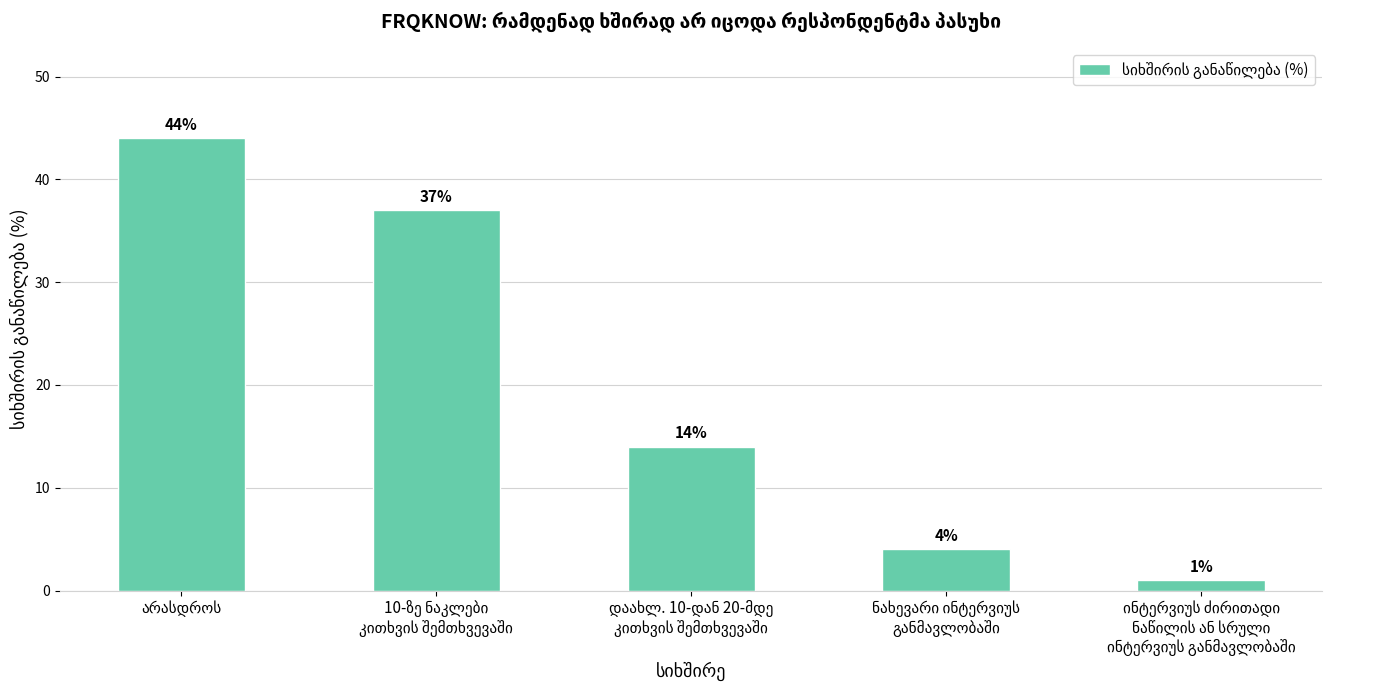

What is the minimum value shown in the chart?

1